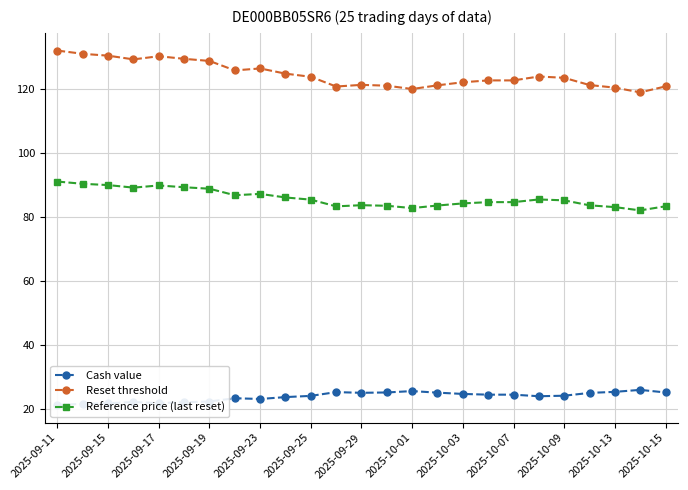

How many lines are shown in the chart?

3